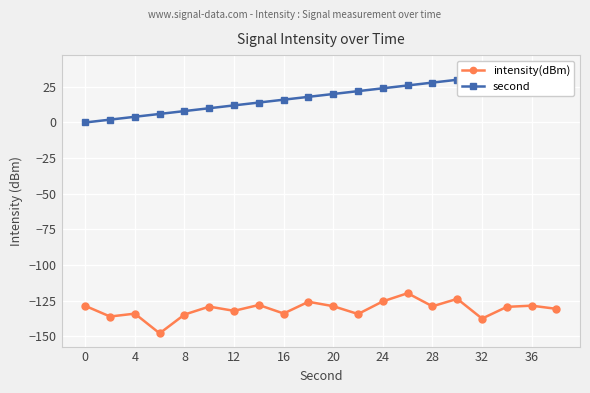

How many series are shown in this chart?

2